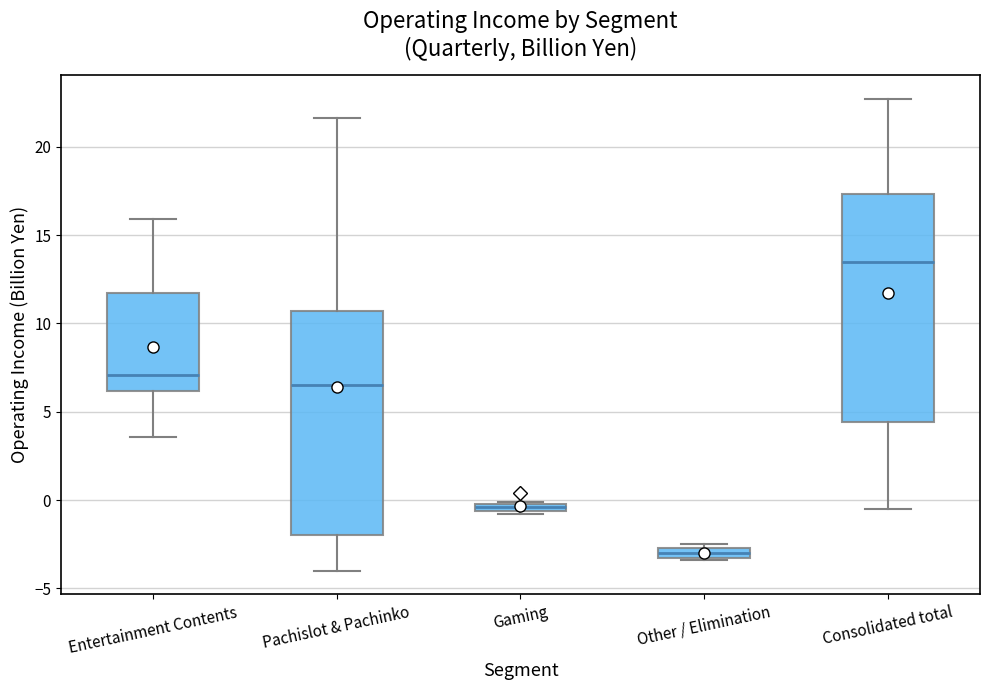

Where is the lower edge of the box for Consolidated total on the y-axis? The values are not printed on the chart, so give them approximately, as read against the axis.

4.5